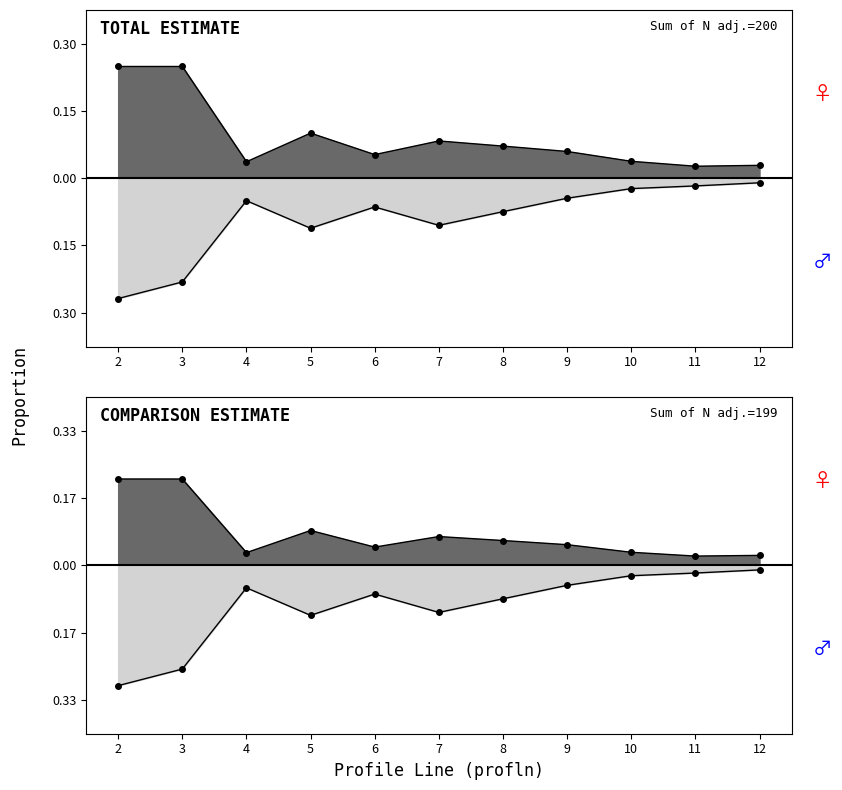

The value of totcest at 5 is 0.1. True or false?

True